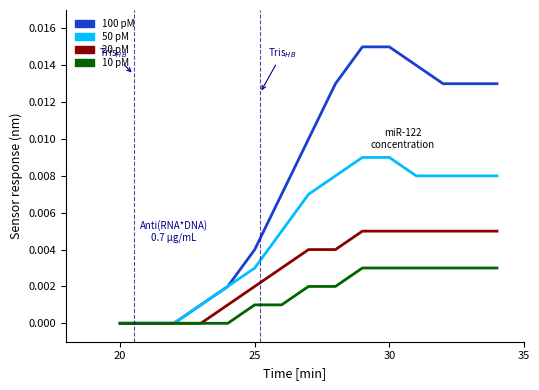

Rank the series by their maximum value, from lowest to highest.

10 pM, 20 pM, 50 pM, 100 pM